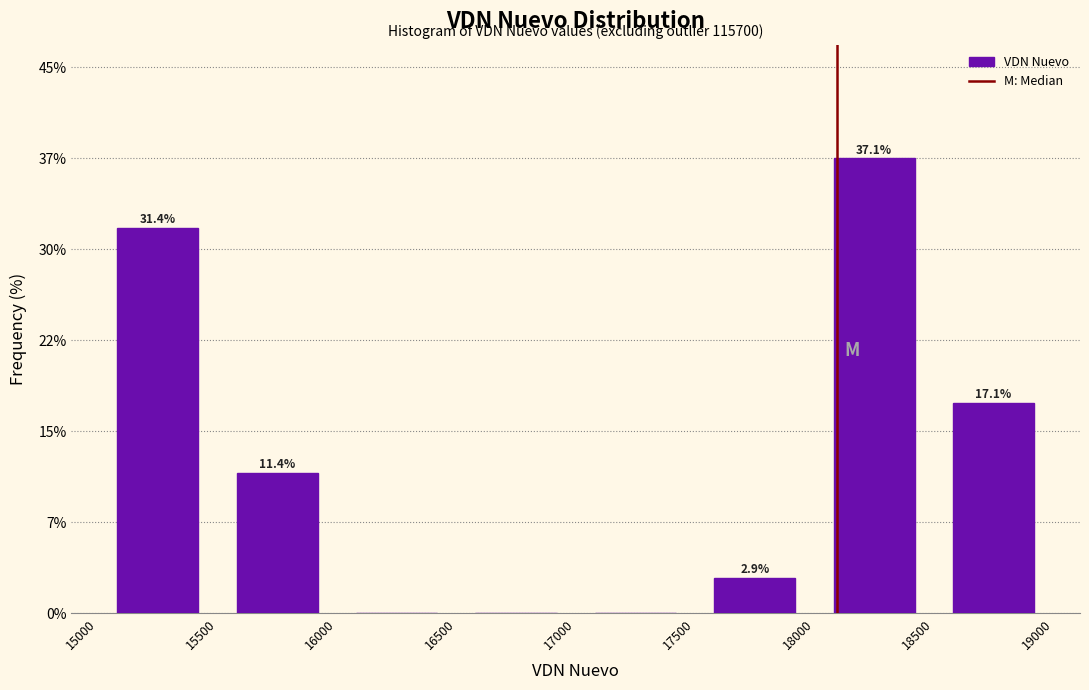

Over which range of the x-axis is the bar tallest?

18000 to 18500